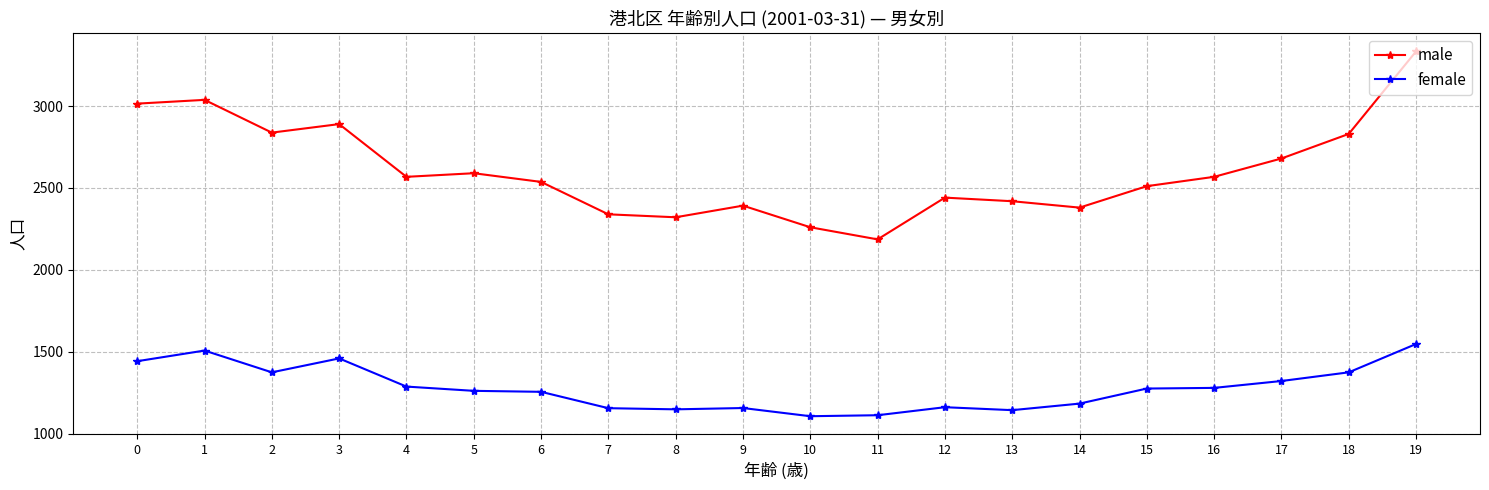

The female series shows 1493 at 10. True or false?

False